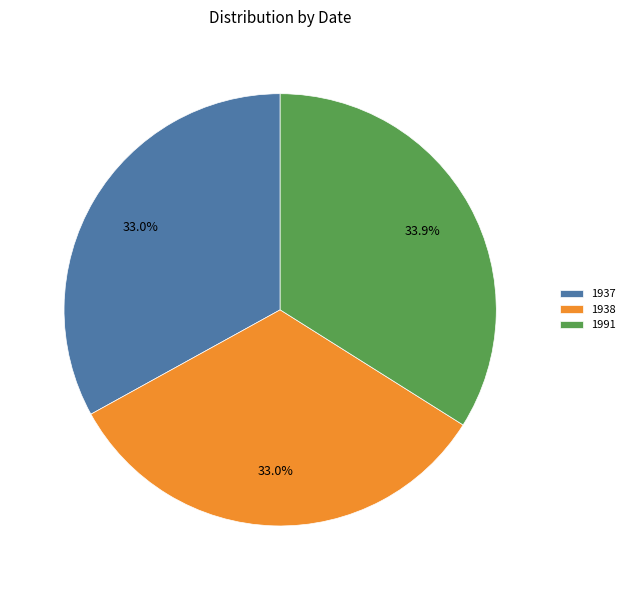

To the nearest percent, what percentage of the pie is 1938?

33%